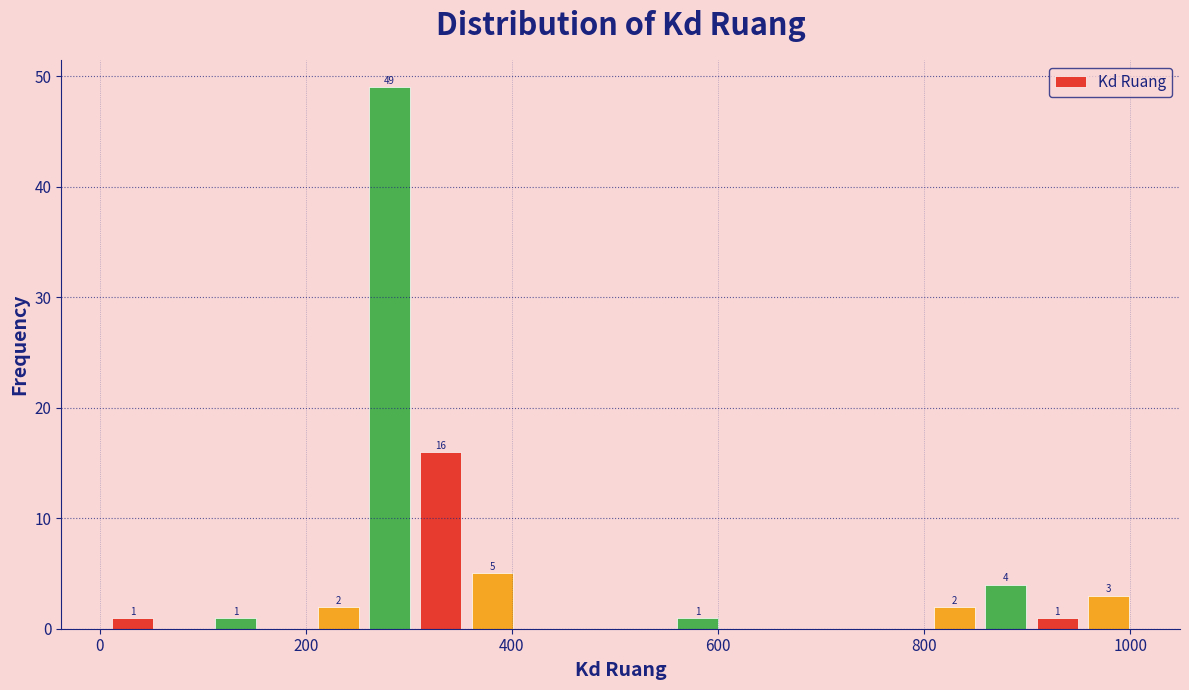

Read against the x-axis, roughly where is the centre of the tallest bar?

280